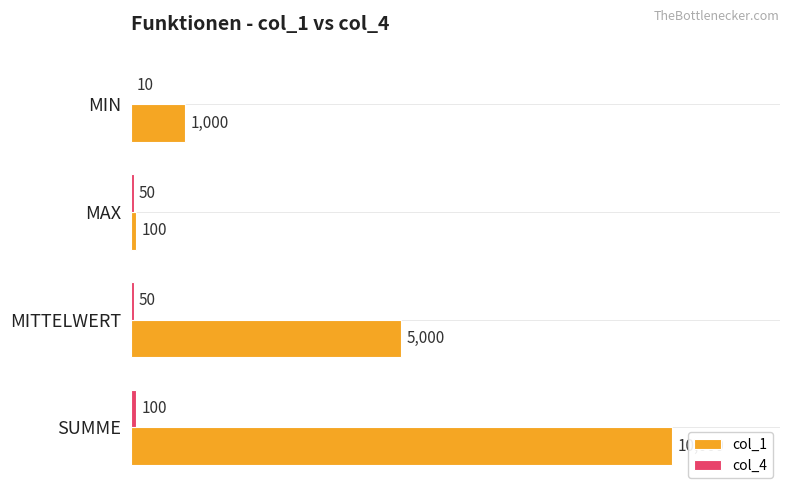

At which category does the chart reach its peak across all series?

SUMME